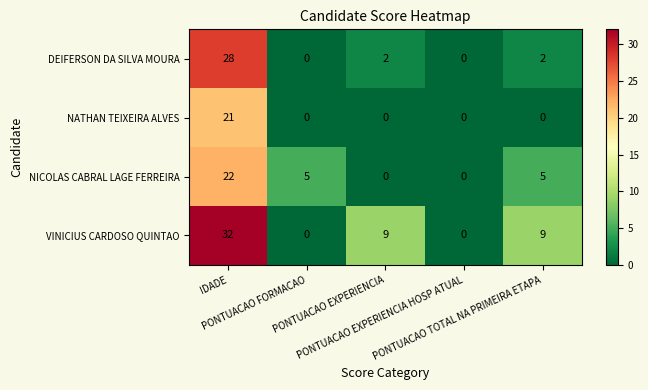

What is the difference between the maximum and minimum values in the NATHAN TEIXEIRA ALVES series?

21